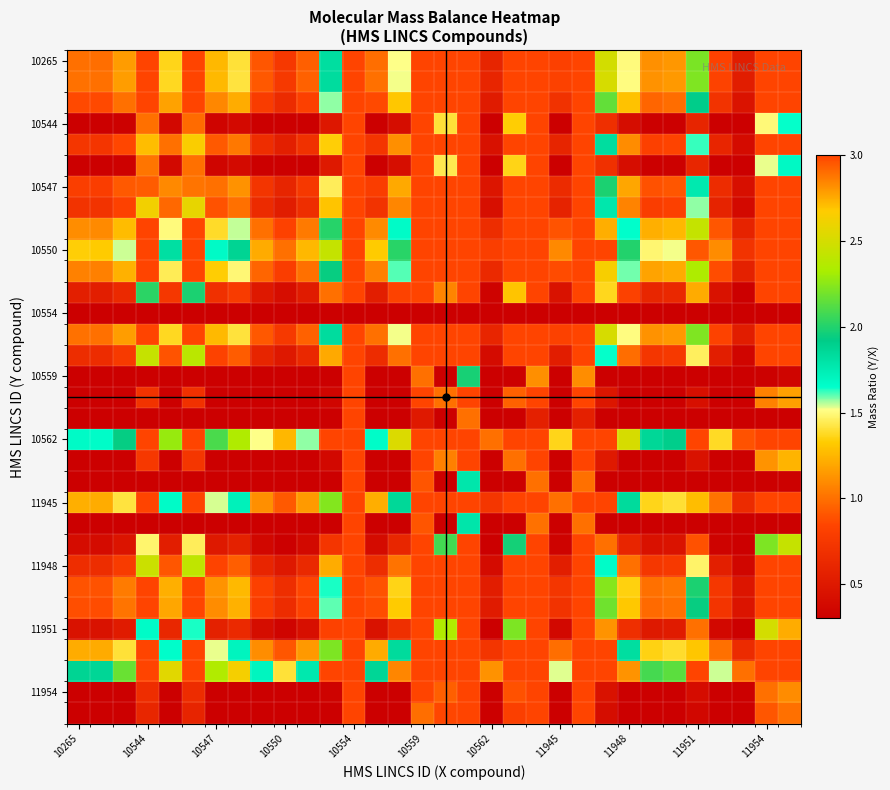

Which label corresponds to the smallest value in the chart?

10265